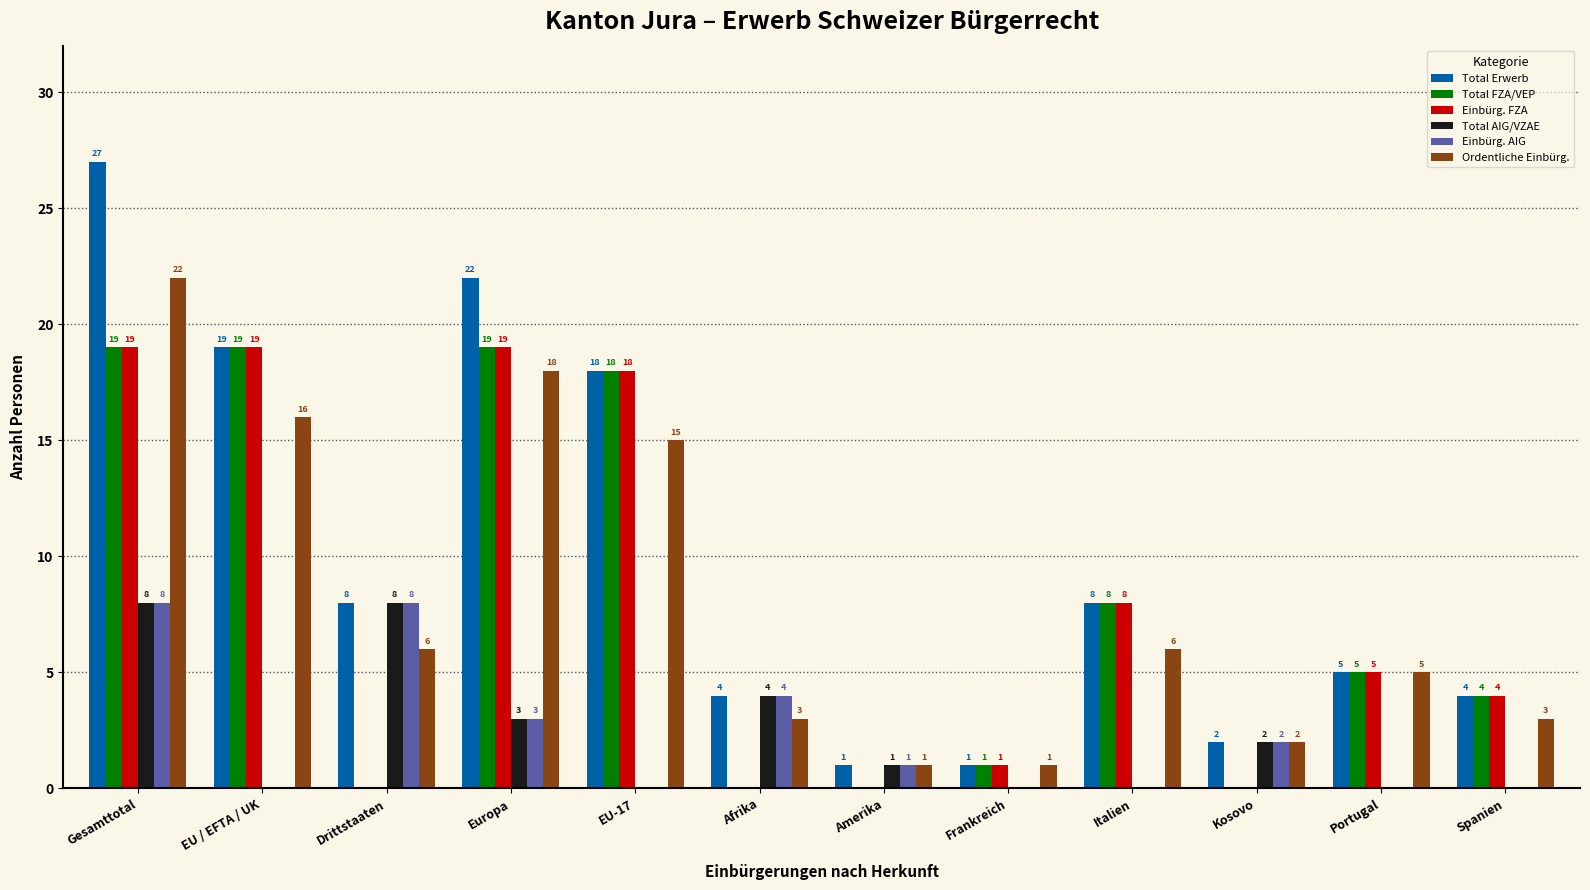

Is the value of Ordentliche Einbürg. at Frankreich greater than the value of Einbürg. FZA at Portugal?

No